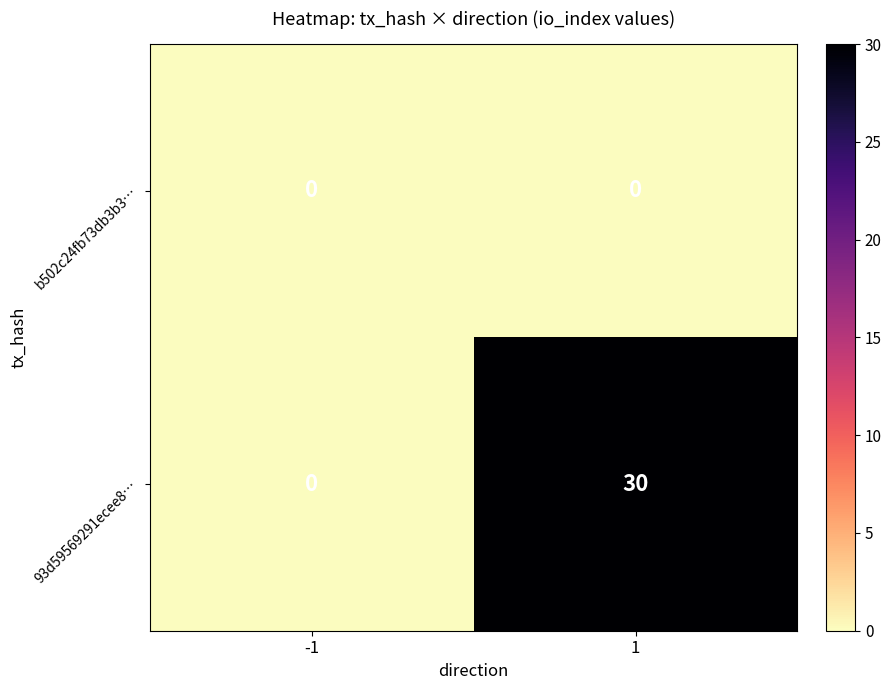

Reading left to right, transcribe all the data shown in this chart.

b502c24fb73db3b3…: -1=0	1=0
93d59569291ecee8…: -1=0	1=30